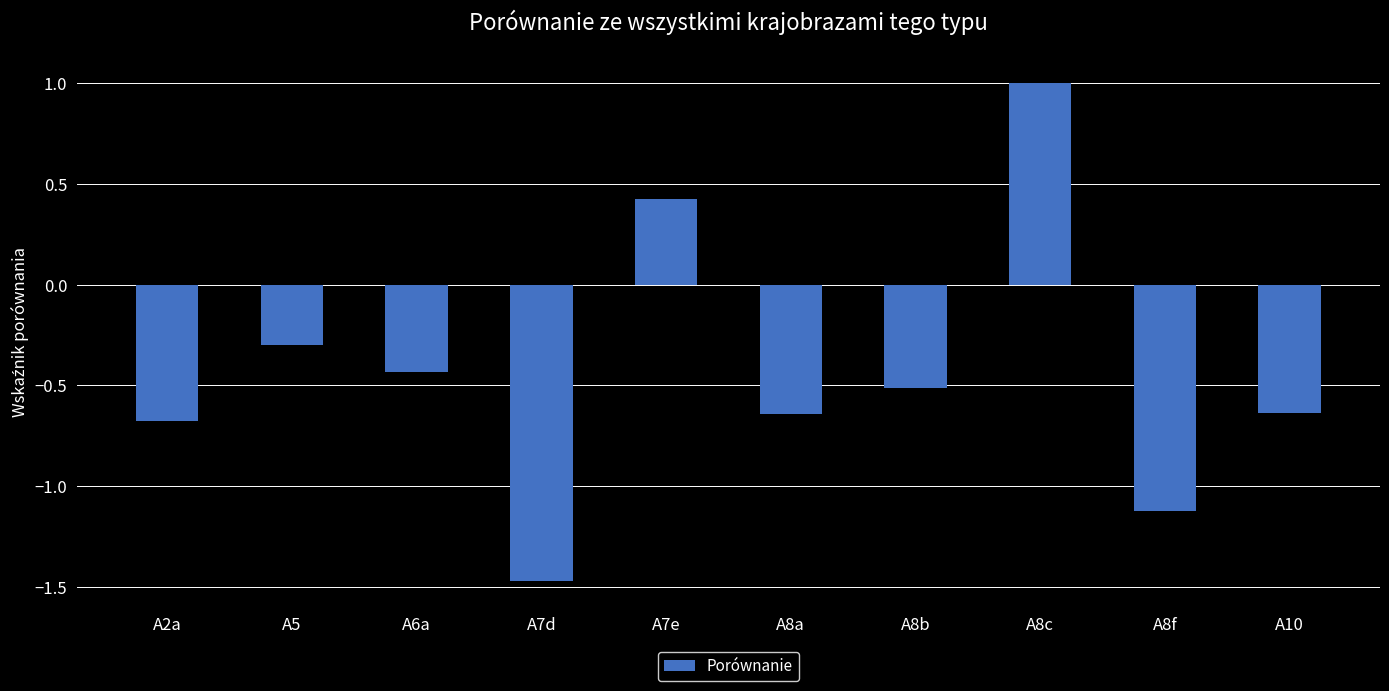

How many distinct data groups are displayed?

1